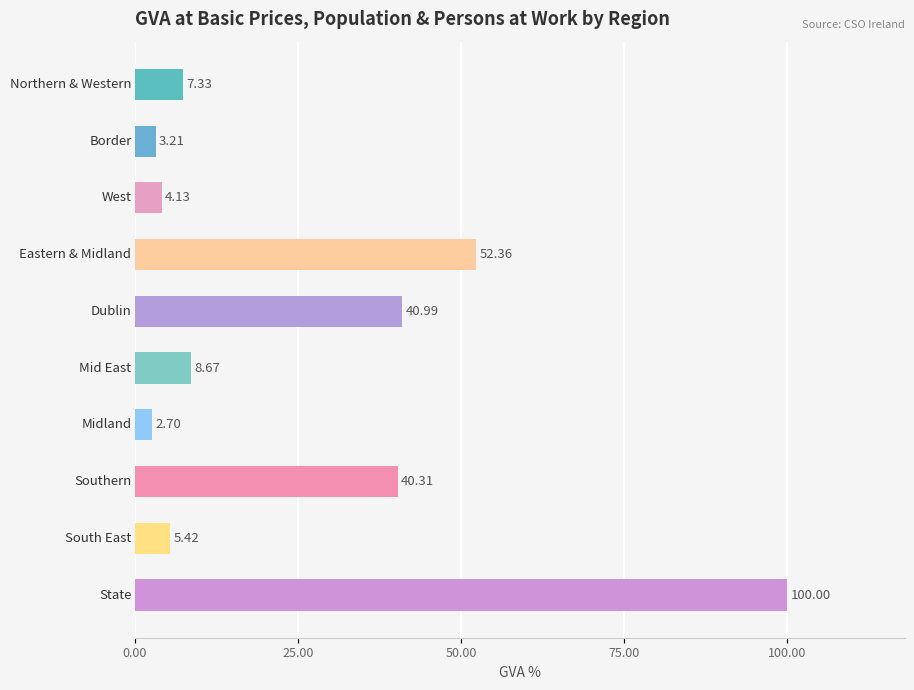

Does the chart contain any negative values?

No